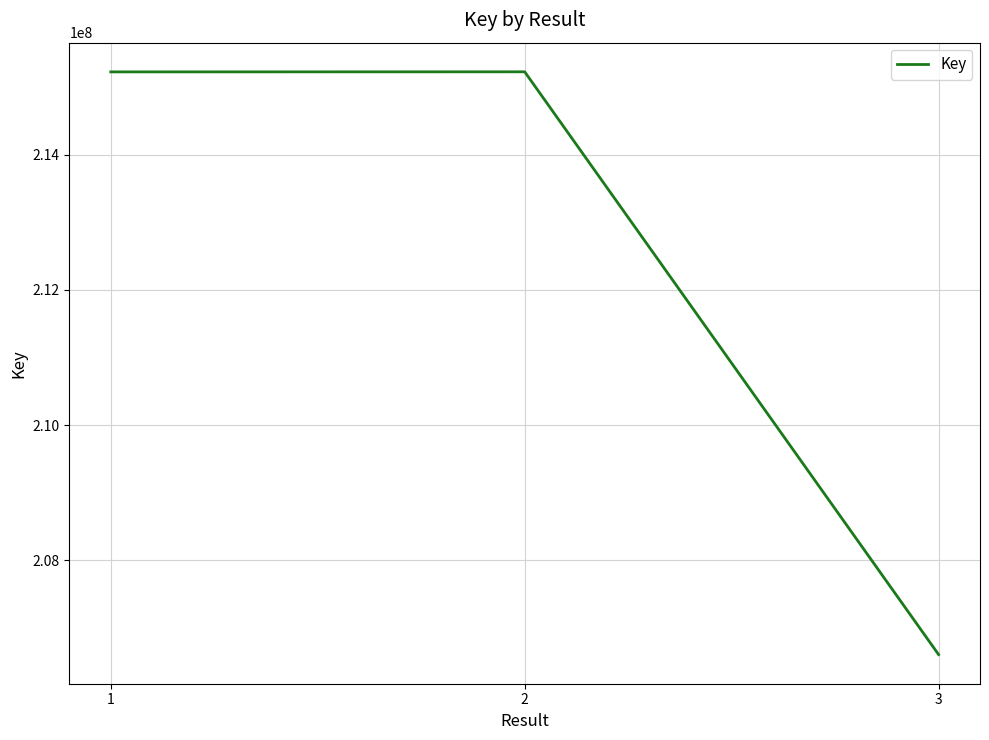

How many series are shown in this chart?

1